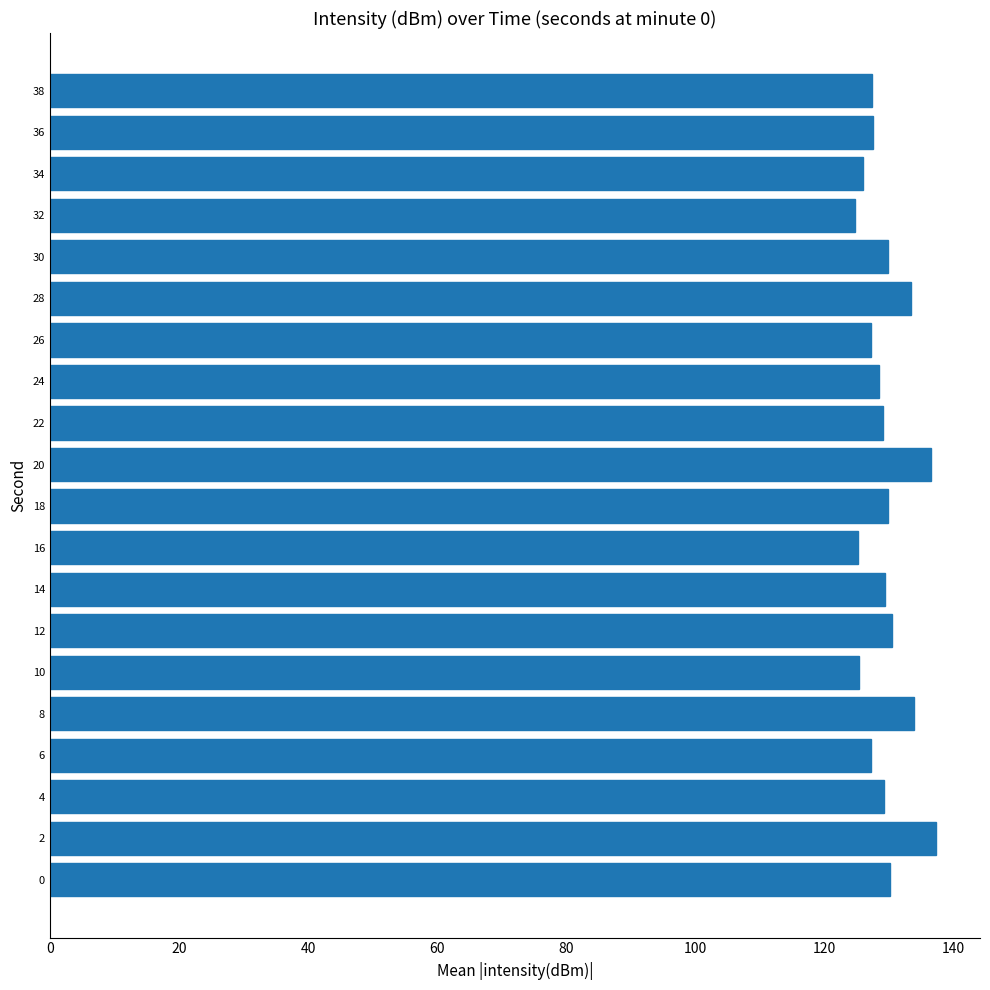

The value at 4 is 129.2. True or false?

True